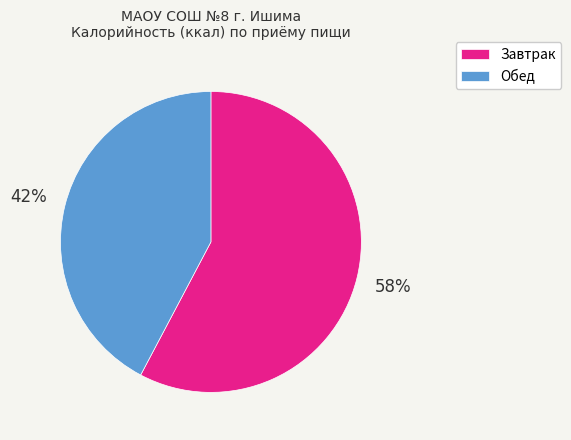

To the nearest percent, what is the average slice percentage?

50%